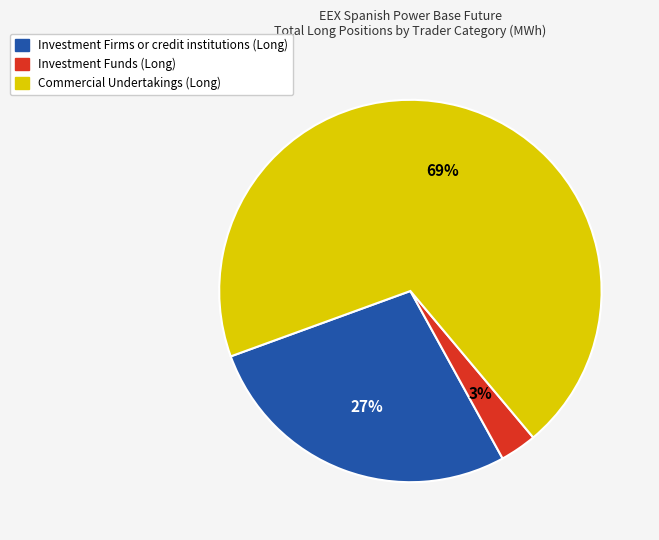

Is the sum of Investment Firms or credit institutions (Long) and Investment Funds (Long) greater than half?

No